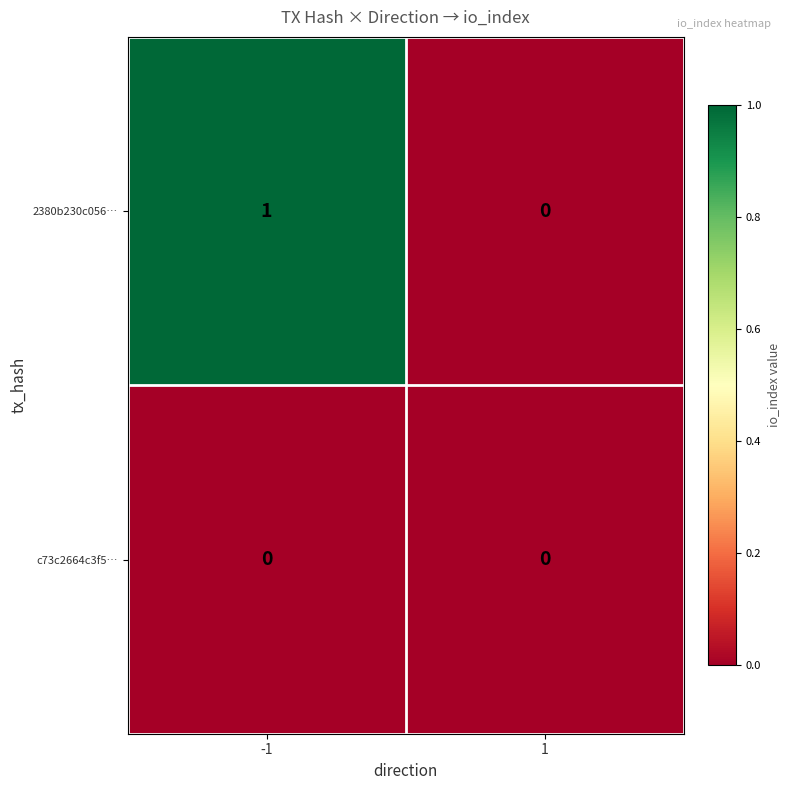

What is the spread (max minus min) of values at -1?

1